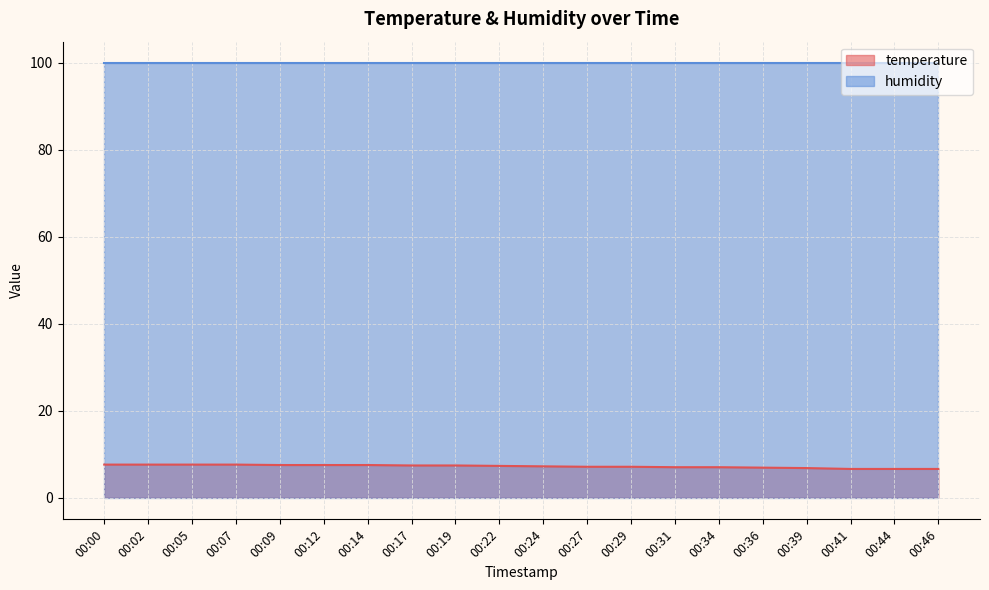

Is it true that the value at 00:00 is 3.6?

False